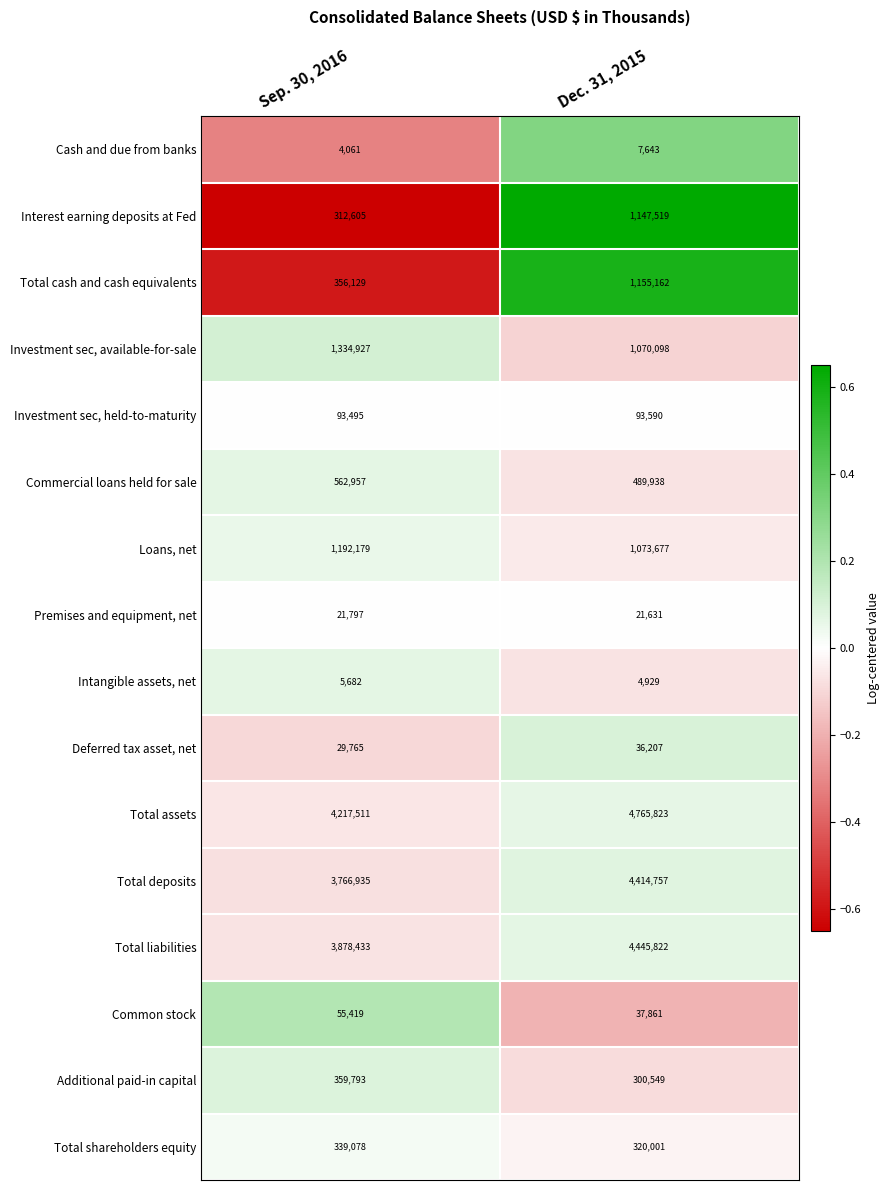

Which series changed the most between Sep. 30, 2016 and Dec. 31, 2015?

Interest earning deposits at Fed